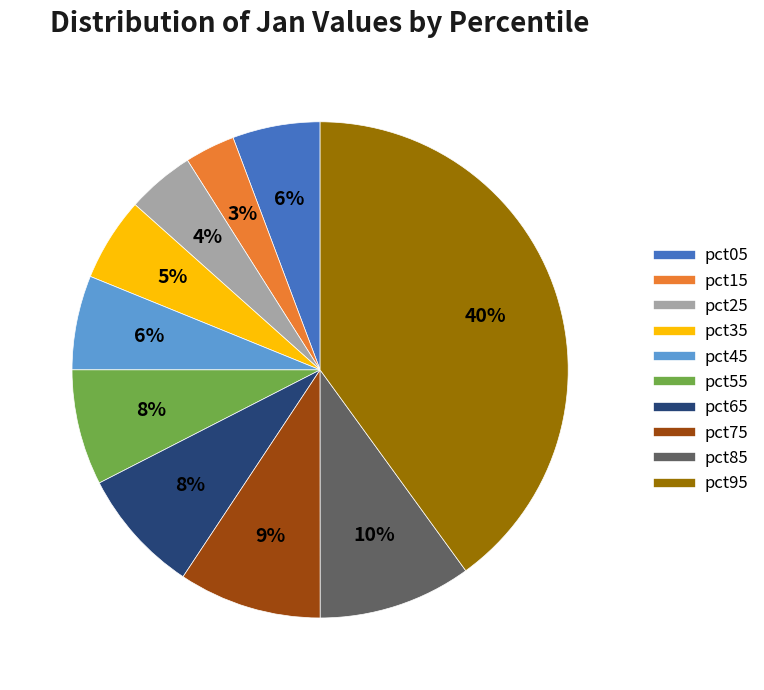

To the nearest percent, what is the average slice percentage?

10%